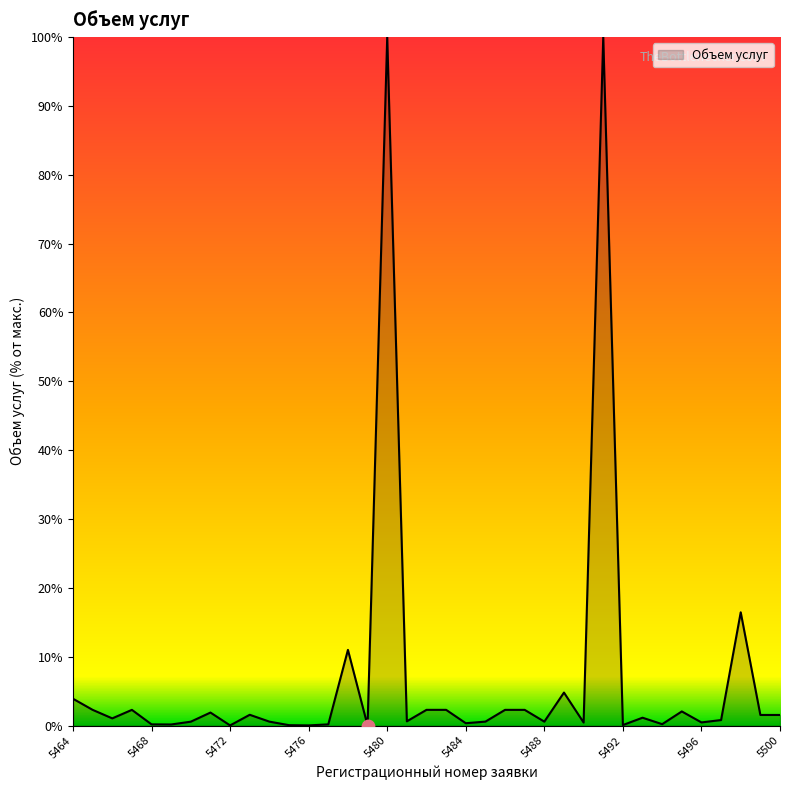

What is the greatest value displayed?

100.0